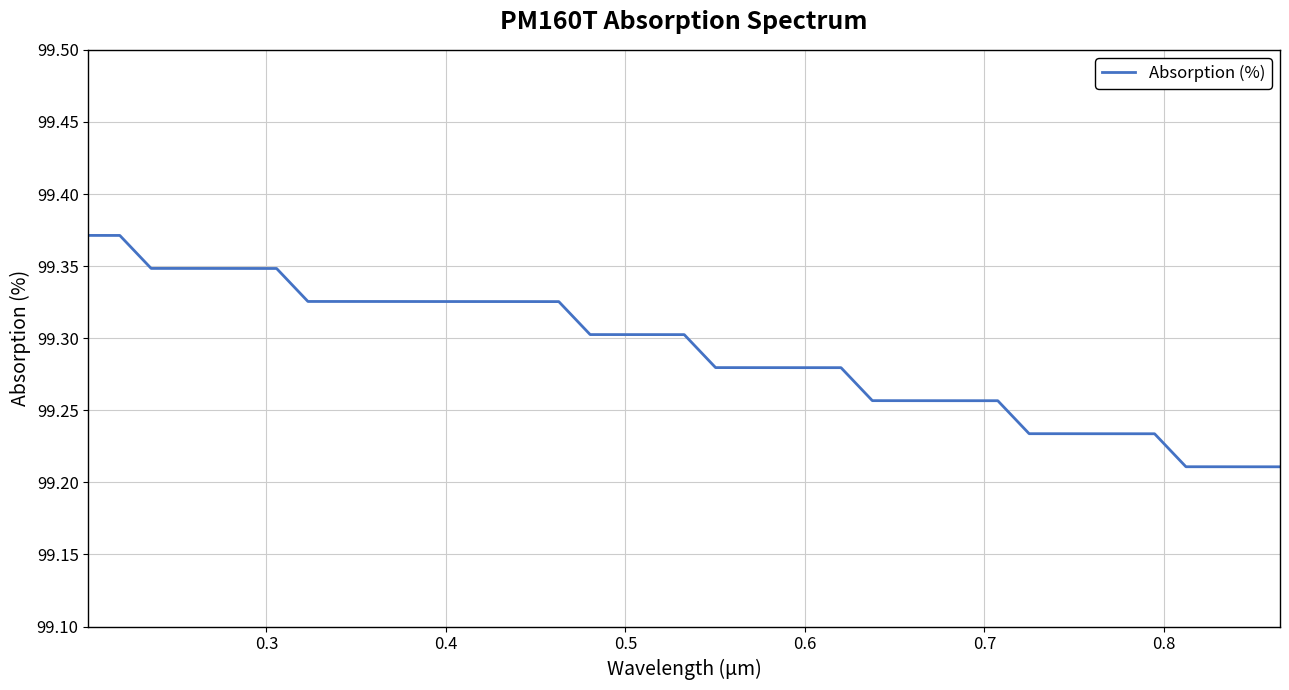

How many lines are shown in the chart?

1